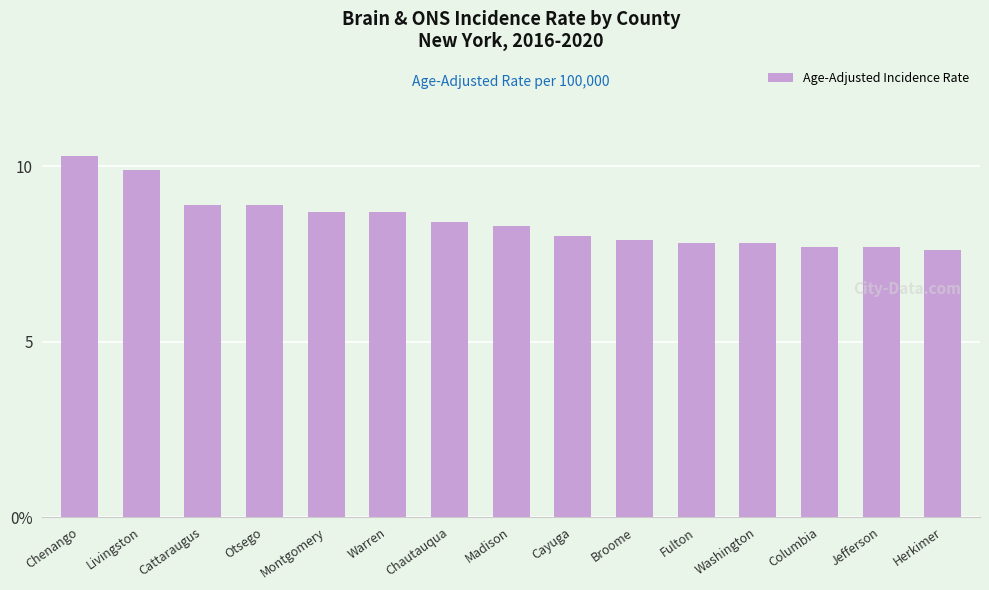

Are the bars horizontal?

No